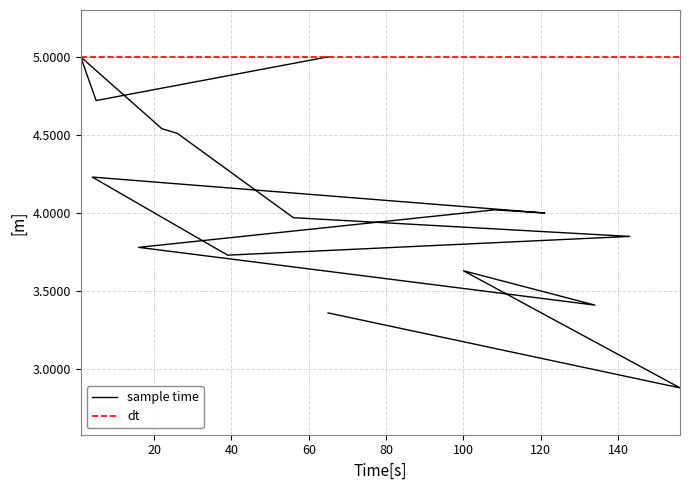

What is the ratio of the value at 4 to the value at 39?

1.1